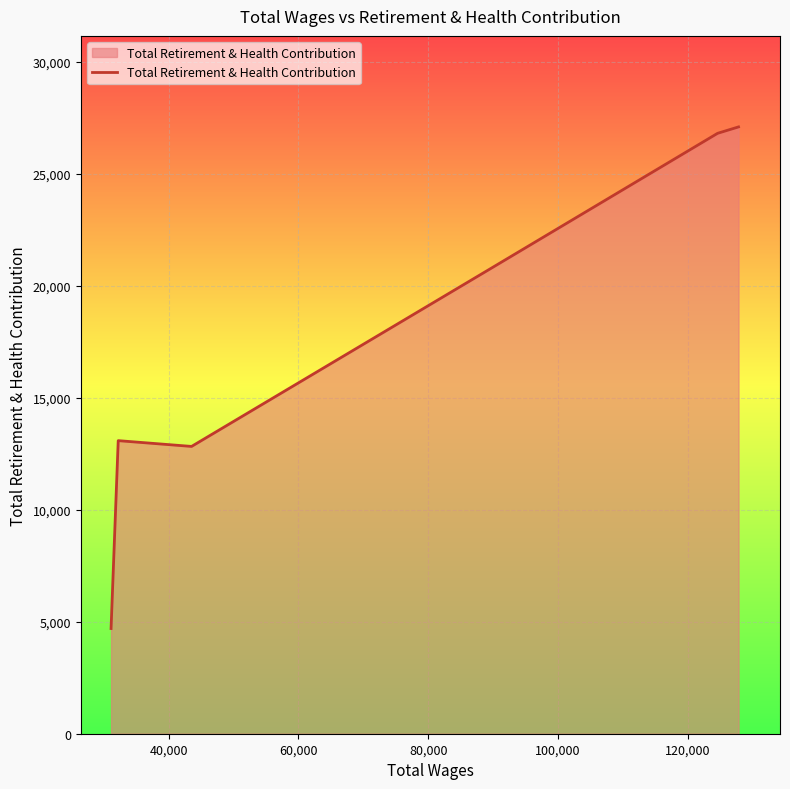

What is the smallest value displayed?

4695